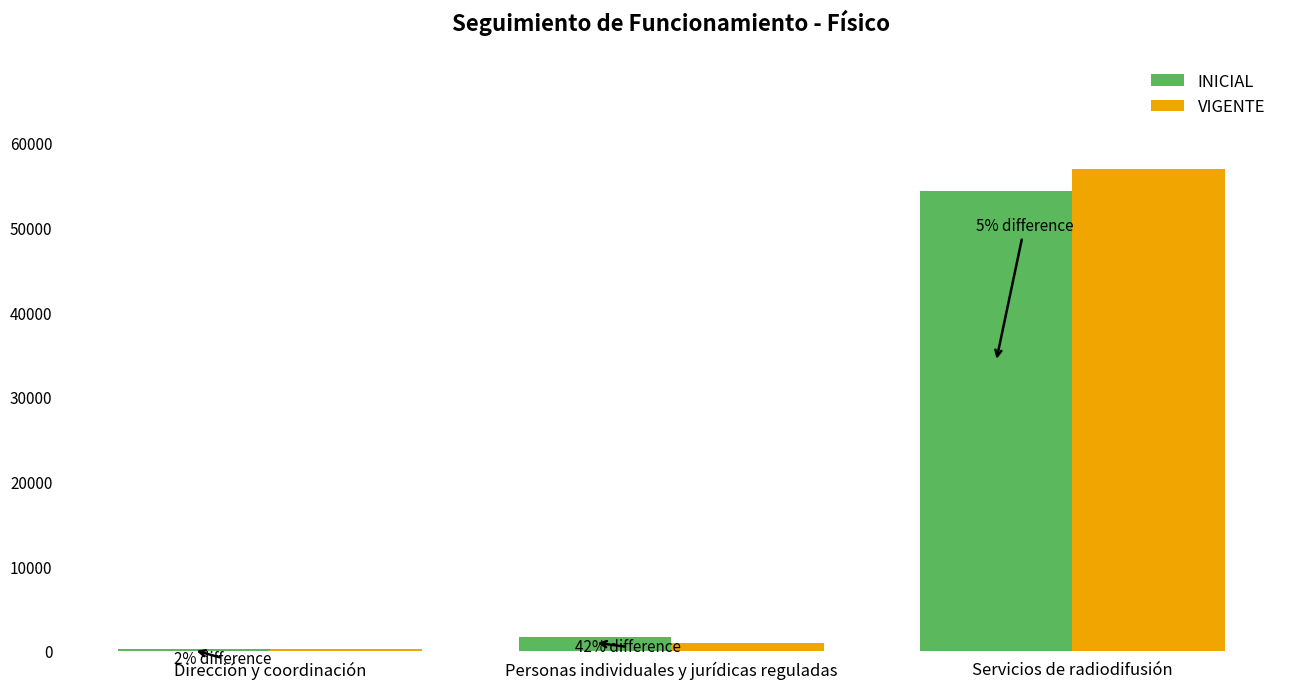

How many groups of bars are there?

3